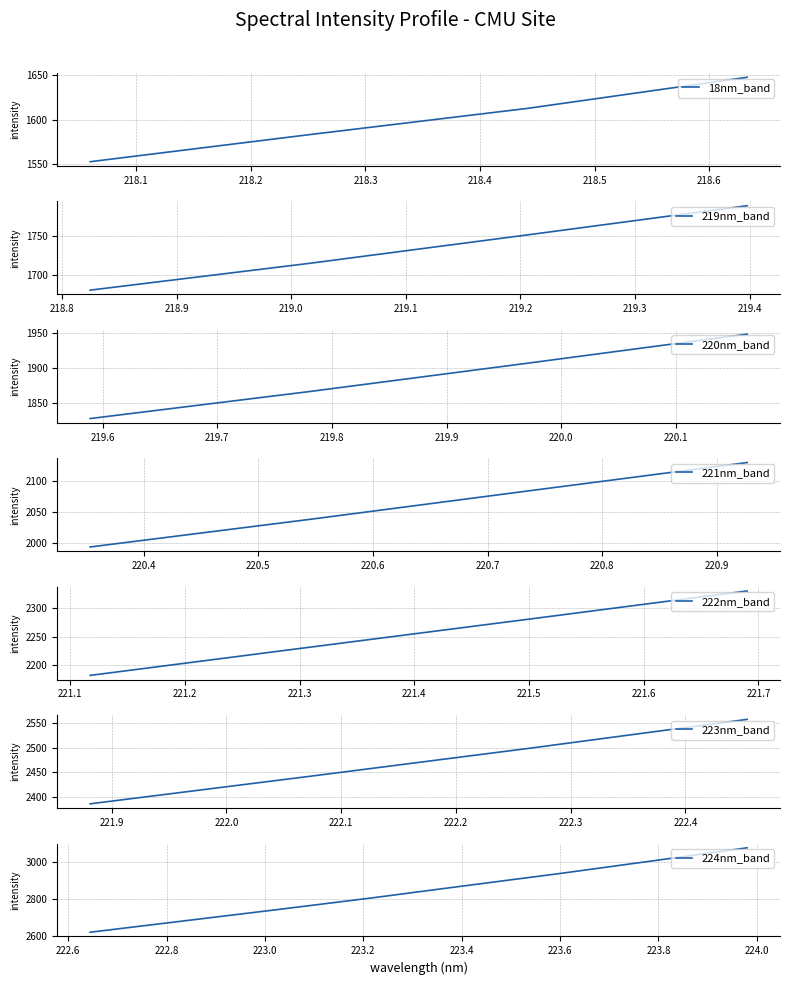

What is the value of the 8th point from the left?

1789.7